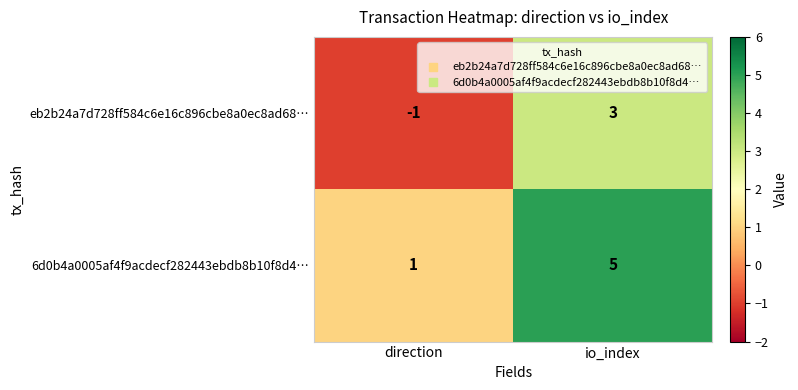

What is the difference between the eb2b24a7d728ff584c6e16c896cbe8a0ec8ad68… values at direction and io_index?

4